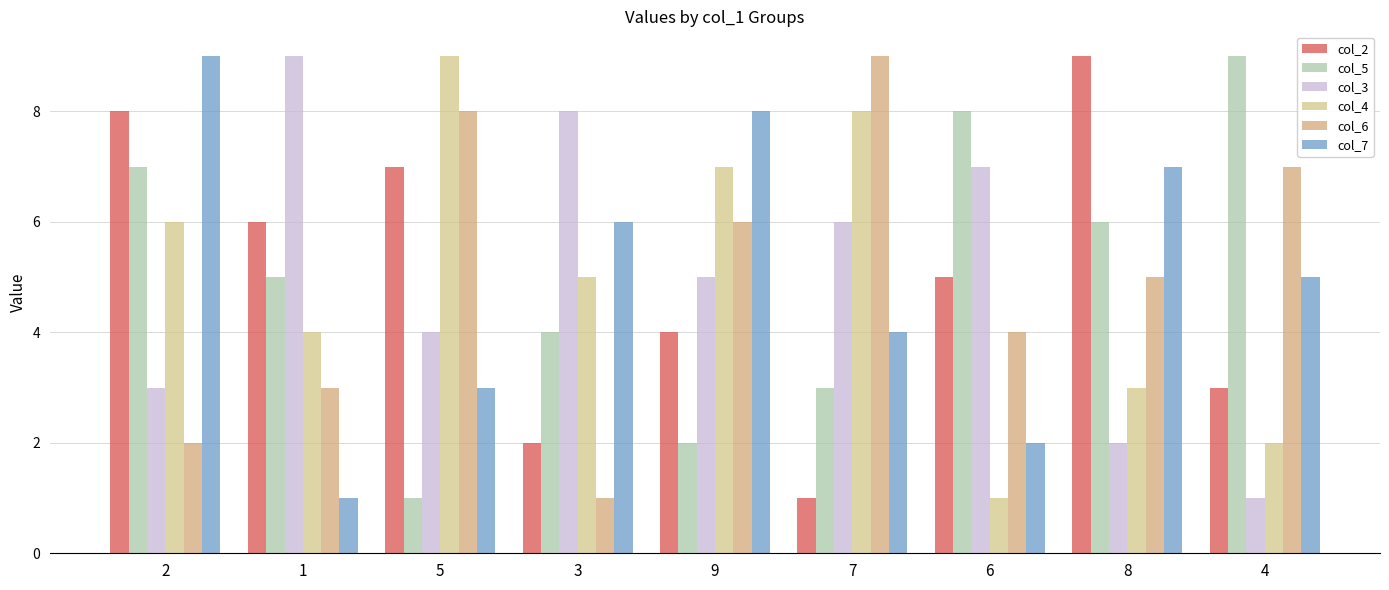

Are the bars grouped side by side (vs. stacked)?

Yes